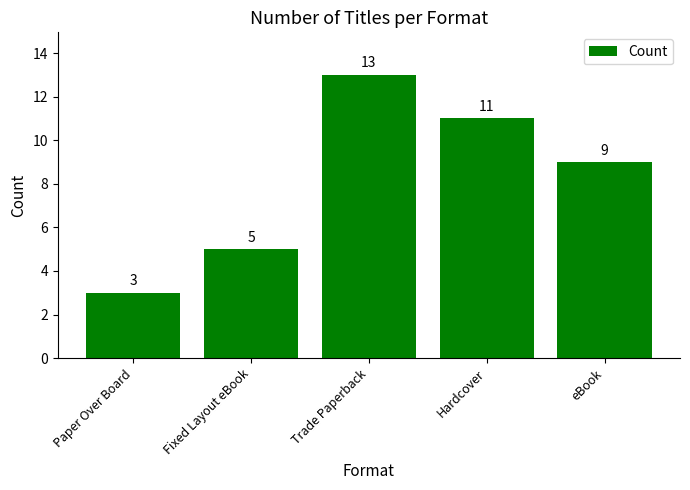

Count the values in the range 5 to 11.

3